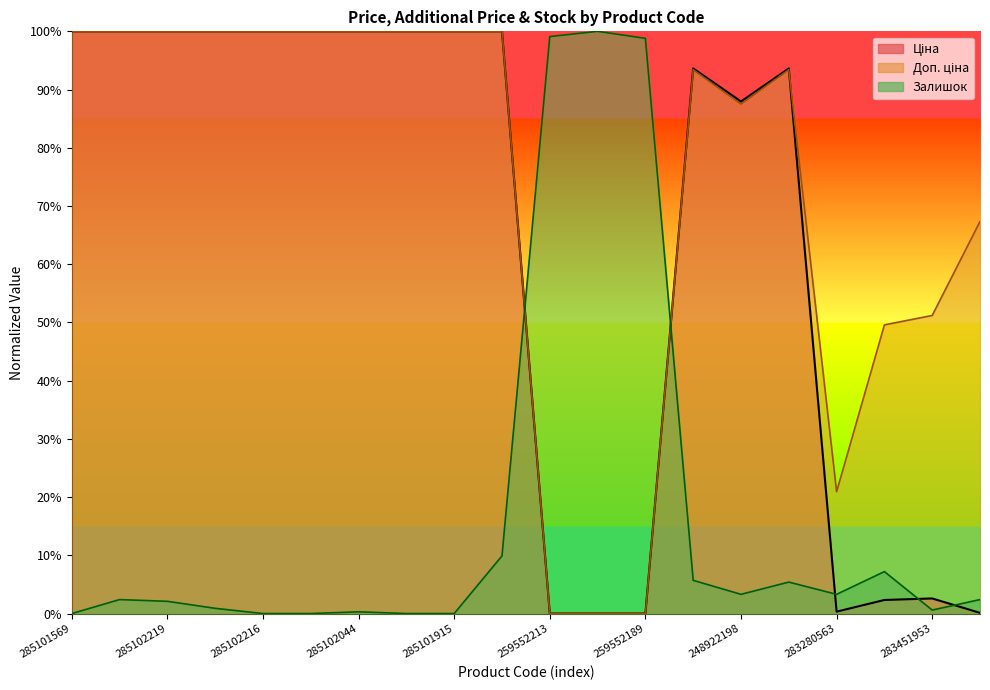

List the series in order of their peak value, lowest first.

Залишок, Доп. ціна, Ціна